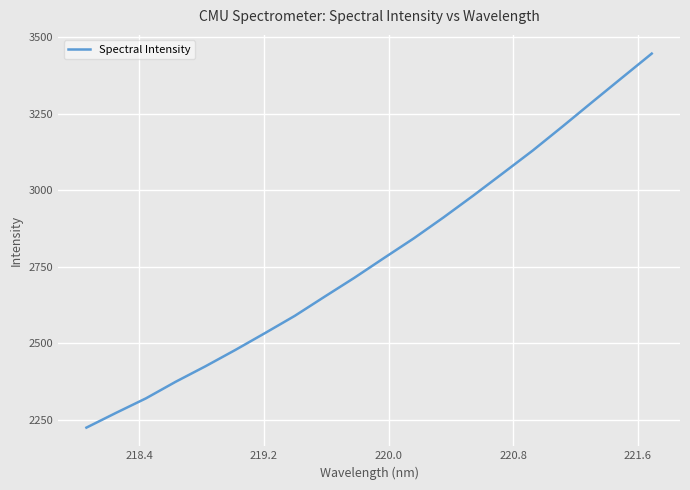

What is the minimum value shown in the chart?

2224.7